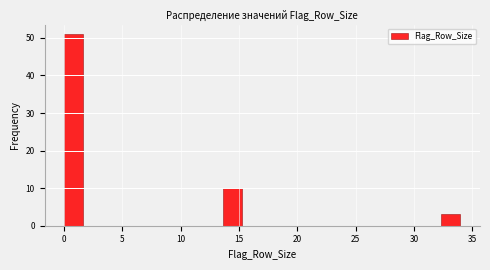

Around what value on the x-axis is the tallest bar? Give the approximate position of its centre, as read against the axis.

1.0